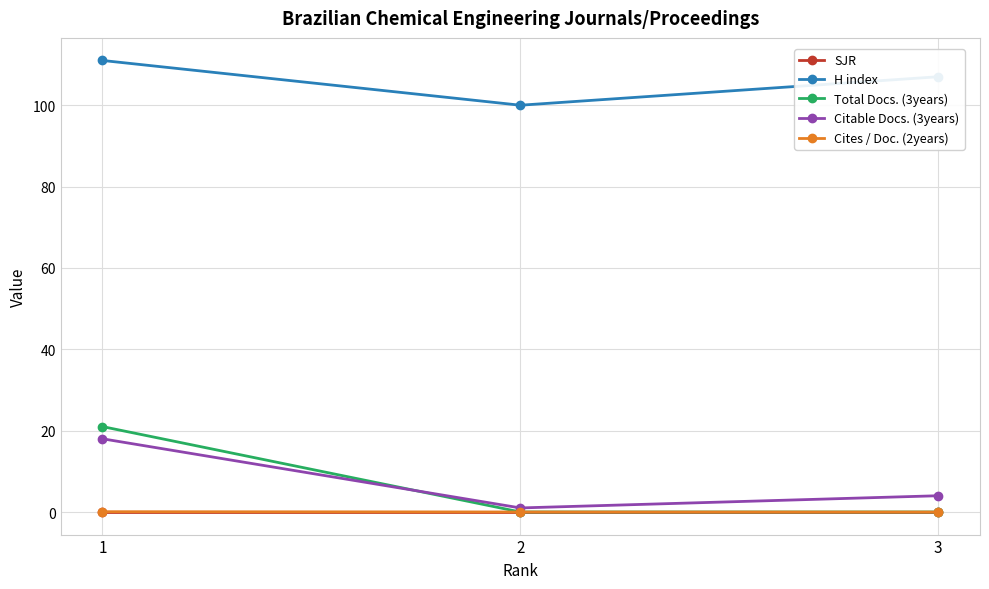

What is the difference between the maximum and minimum values in the H index series?

11.0